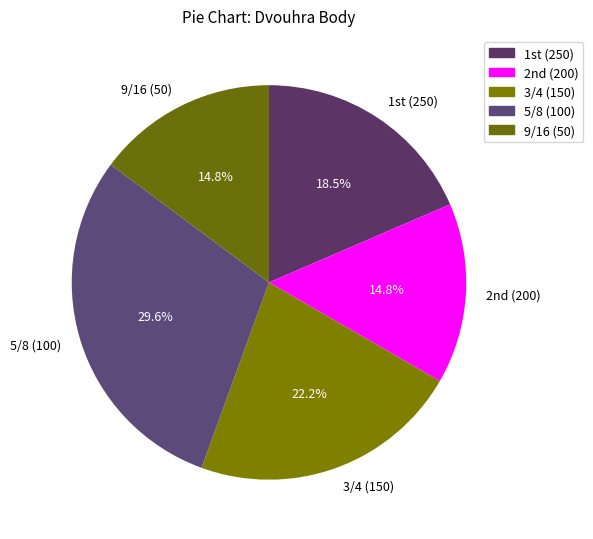

How much of the chart is everything except 5/8 (100)?

70.4%